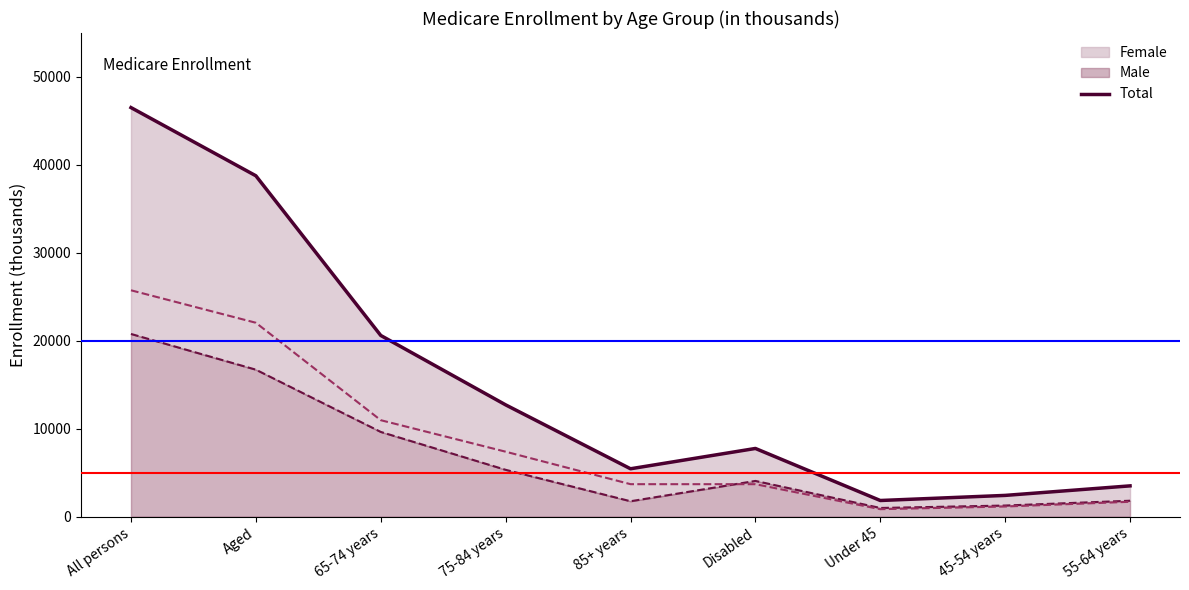

Reading left to right, transcribe all the data shown in this chart.

All persons=46521	Aged=38765	65-74 years=20606	75-84 years=12714	85+ years=5445	Disabled=7755	Under 45=1837	45-54 years=2417	55-64 years=3501